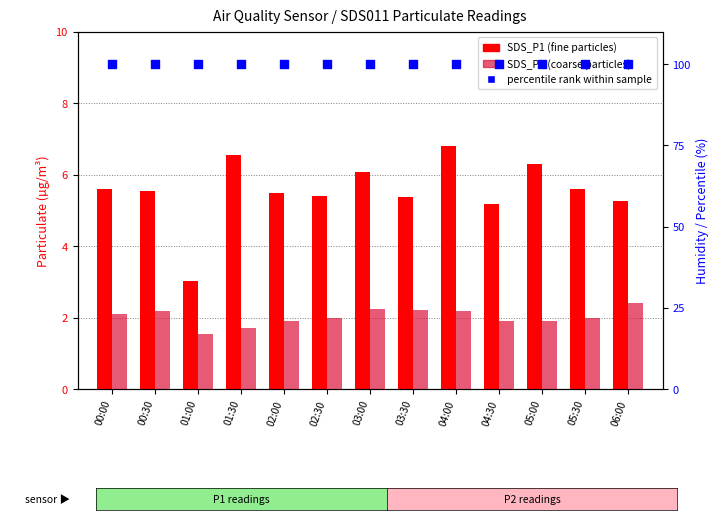

At how many categories does at least one series exceed 38?

13